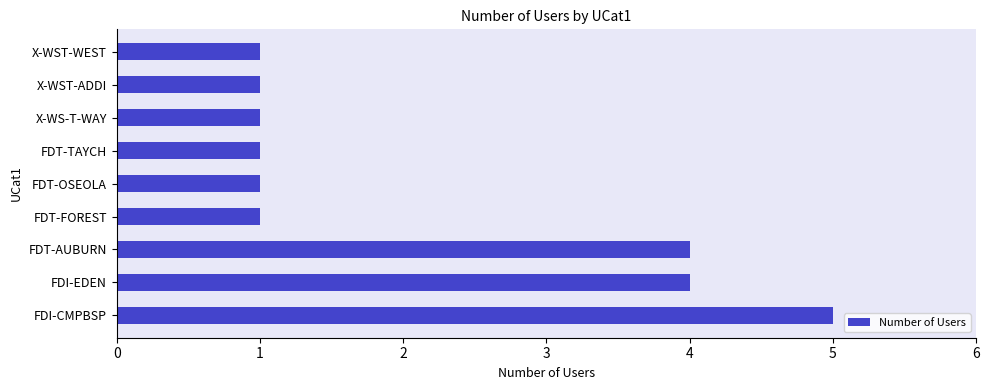

What is the greatest value displayed?

5